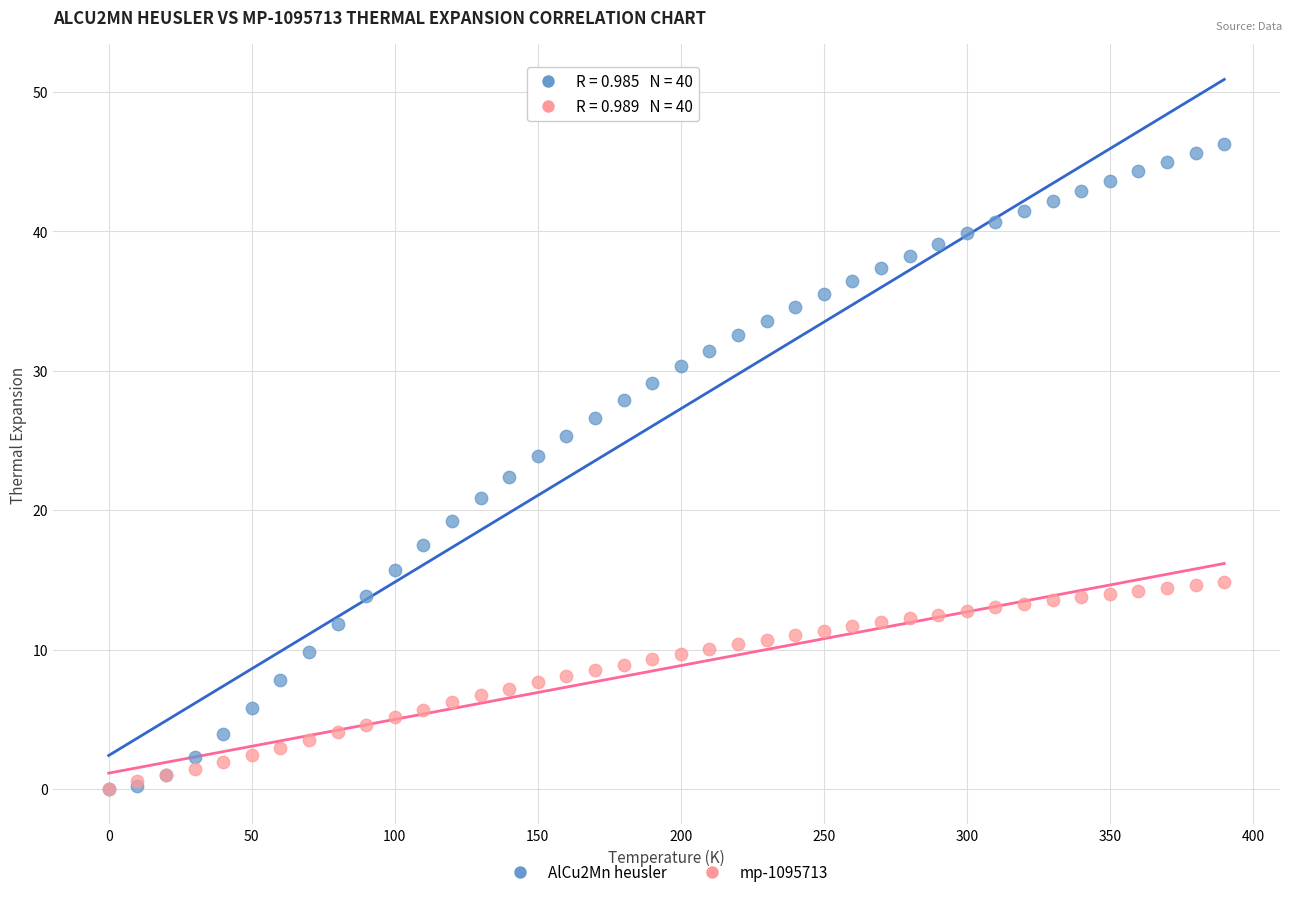

Which series contains the highest Y value?

AlCu2Mn heusler